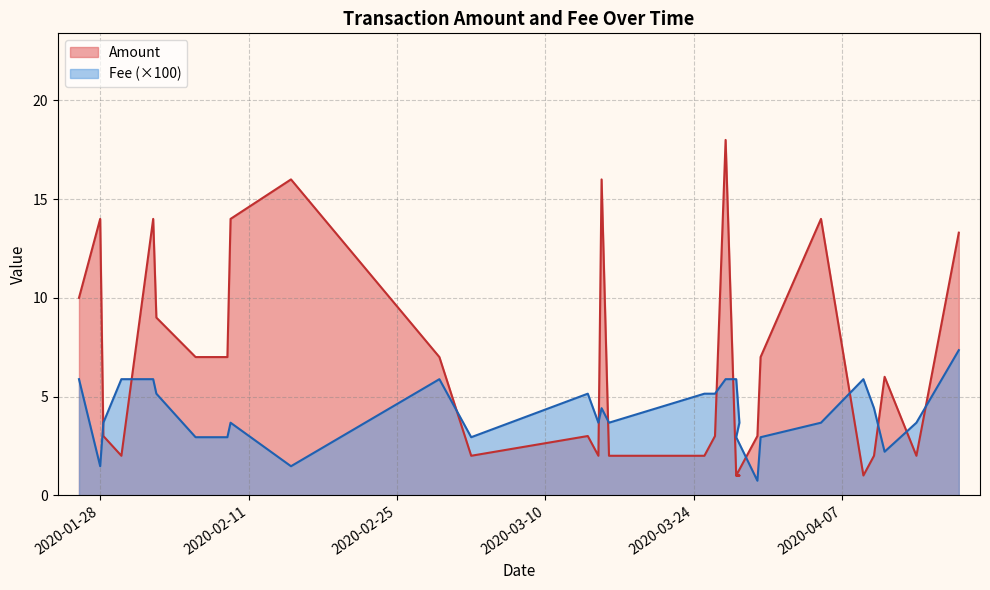

Where is Amount nearest to the value 9?

2020-02-02